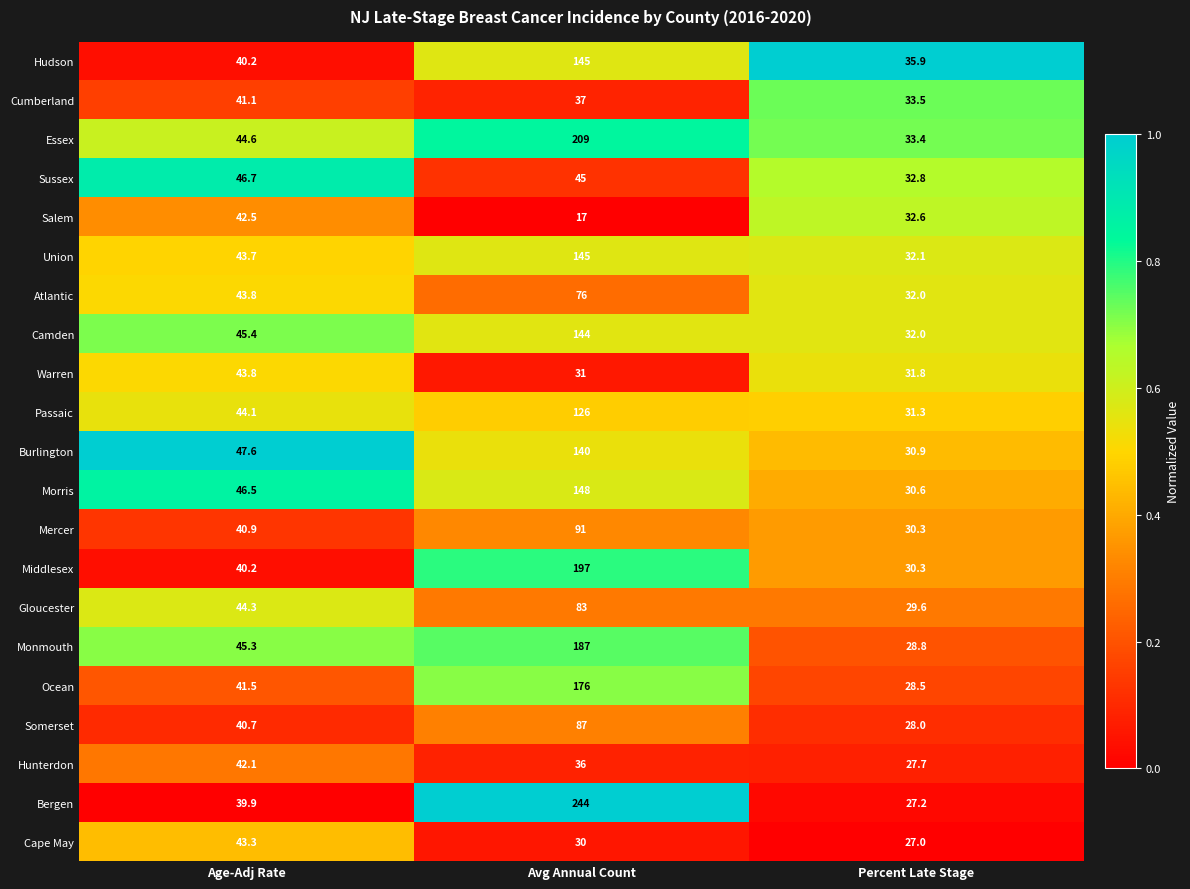

Where is Middlesex nearest to the value 113?

Age-Adj Rate